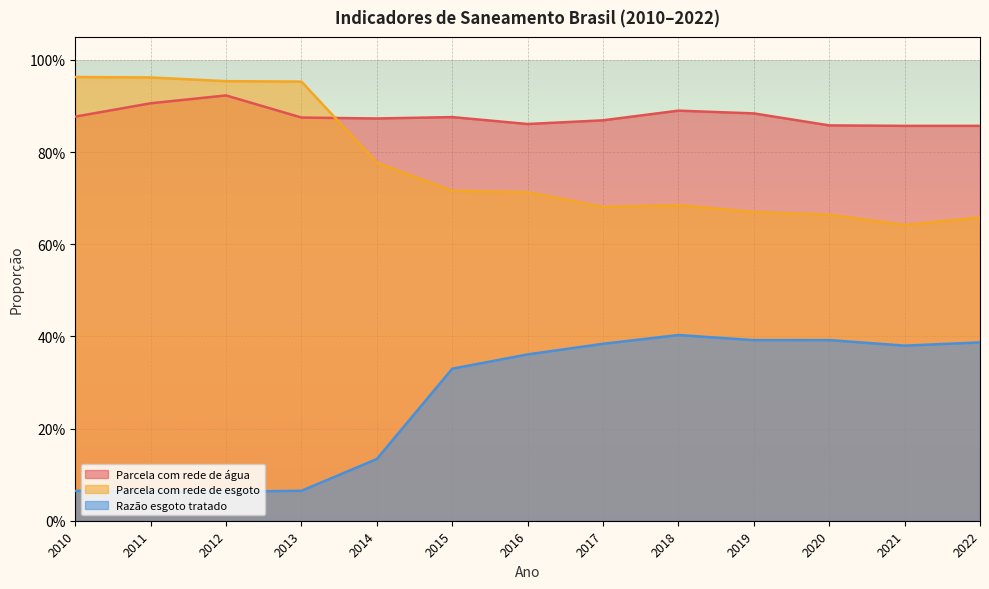

Is the value of Parcela com rede de água at 2019 greater than the value of Parcela com rede de esgoto at 2022?

Yes